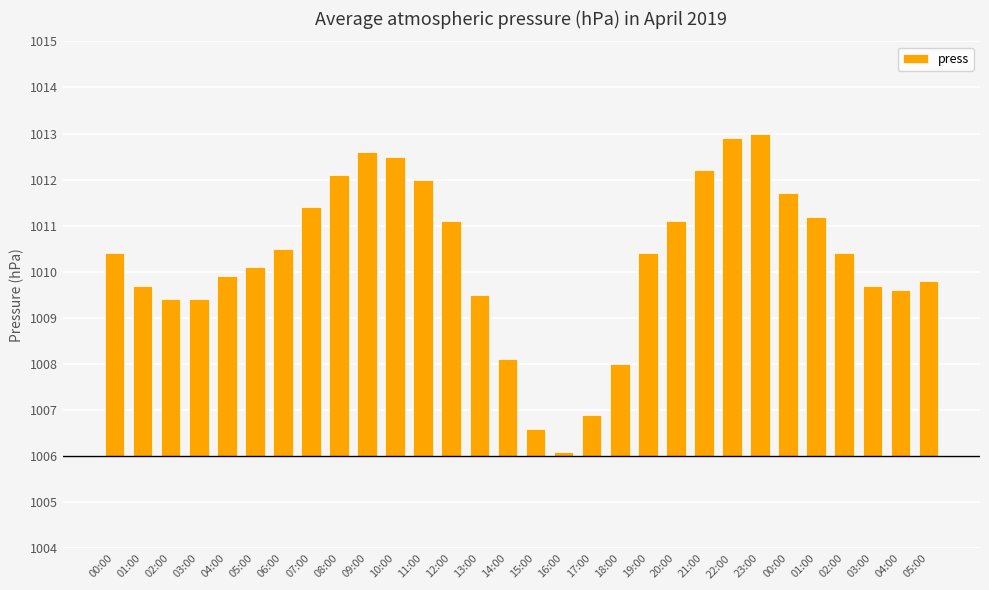

What is the label of the 13th bar from the right?

17:00